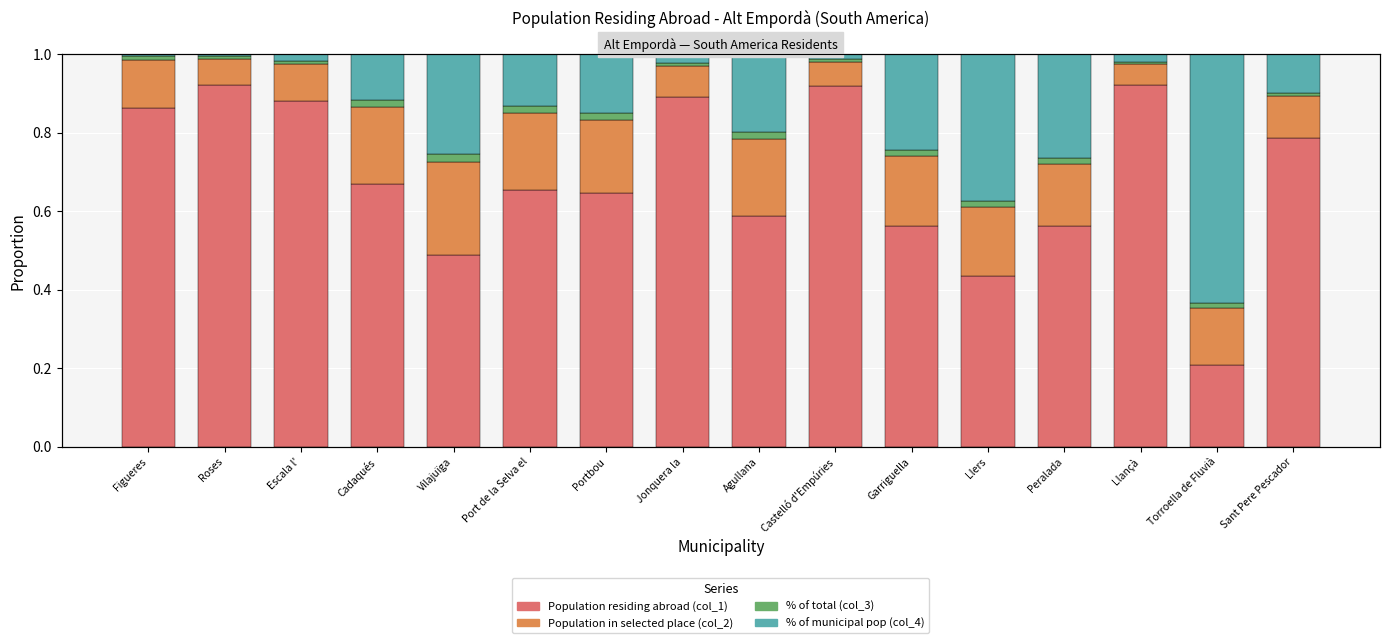

Which category has the lowest value in the % of total (col_3) series?

Llançà